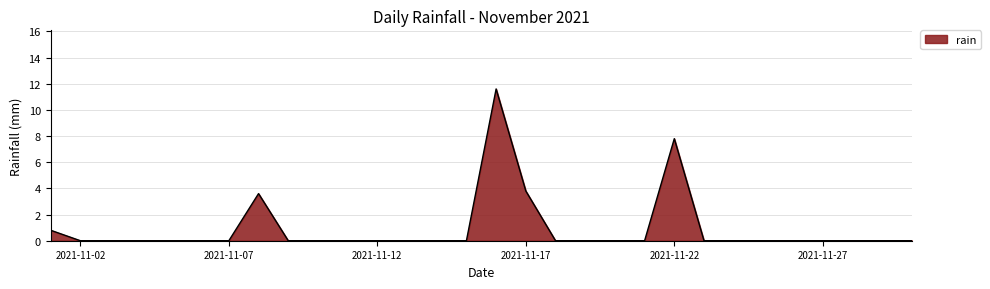

Does the chart display data point markers on the line(s)?

No